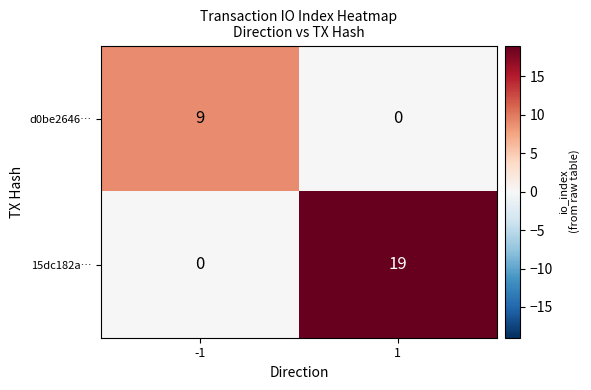

What is the difference between the highest and lowest values at -1?

9